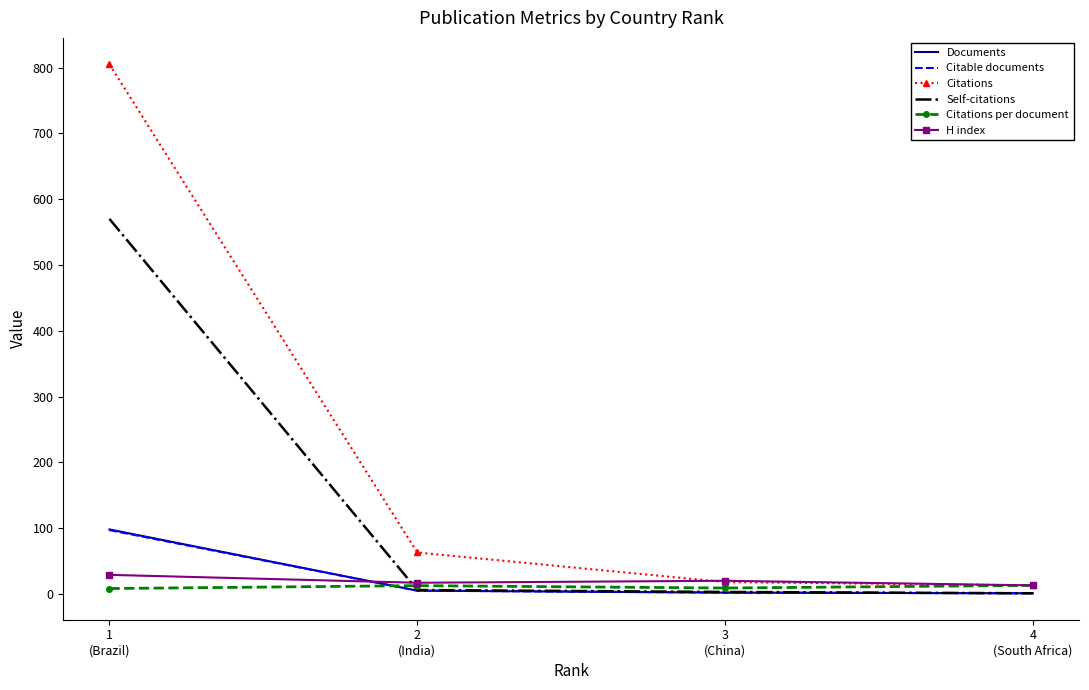

Which series has the largest range (max minus min)?

Citations